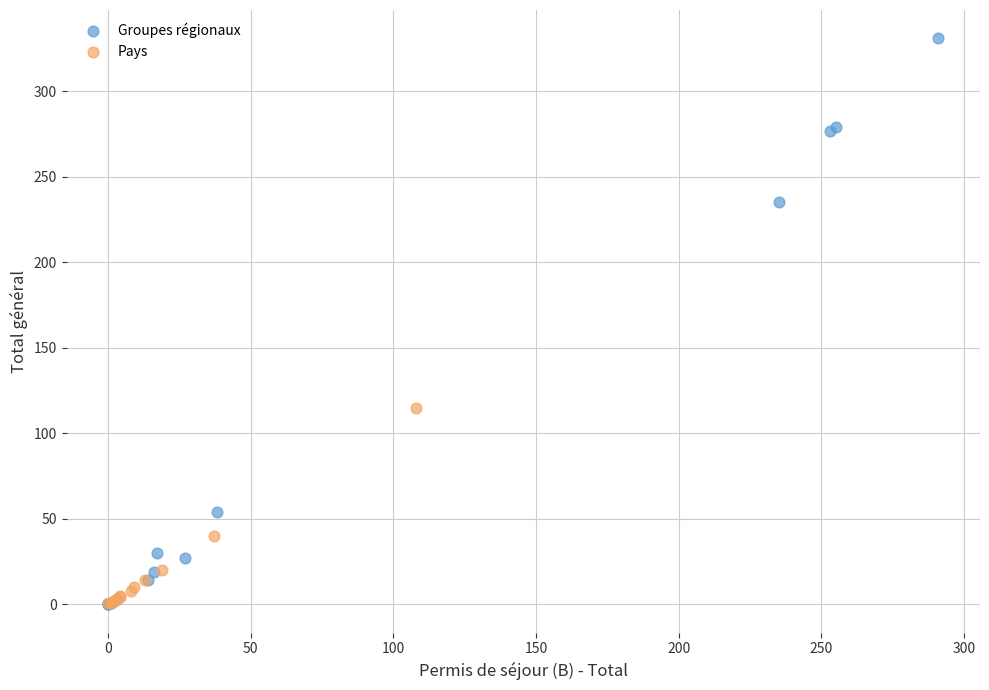

Which series has the largest Y range (max minus min)?

Groupes régionaux